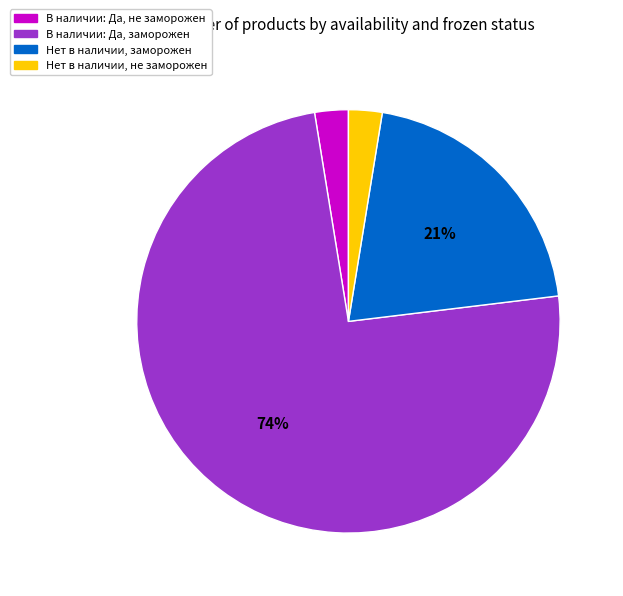

Which has a higher value, В наличии: Да, не заморожен or Нет в наличии, заморожен?

Нет в наличии, заморожен